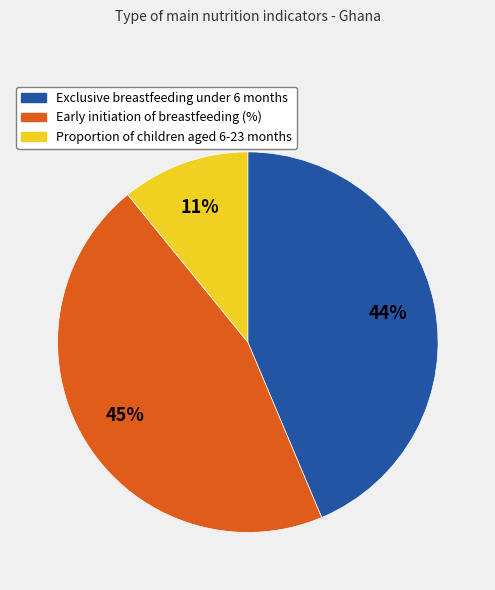

Count the number of slices in the pie.

3